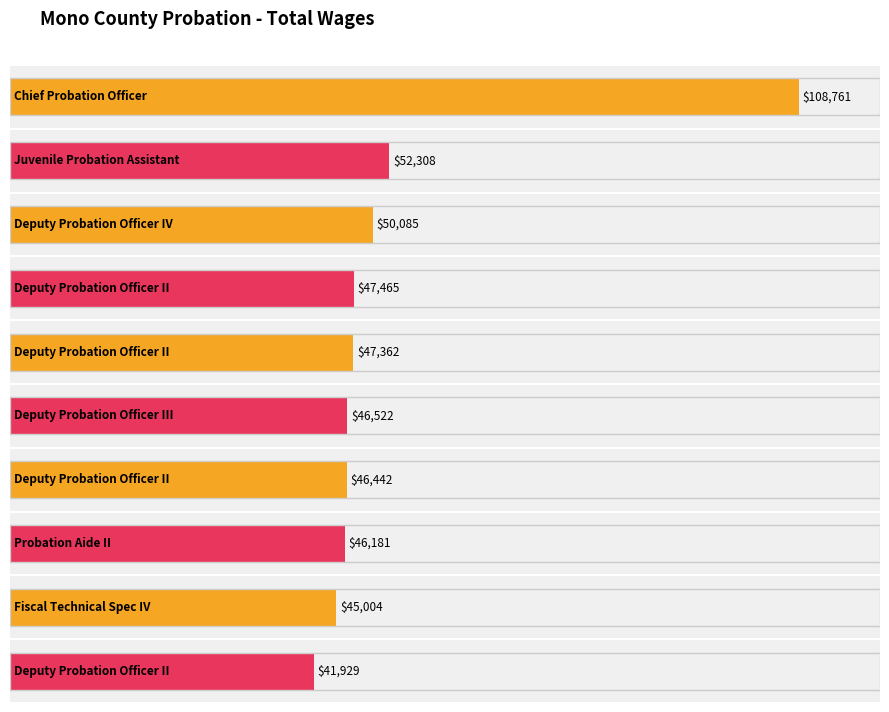

Rank the categories by value from lowest to highest.

Deputy Probation Officer II, Fiscal Technical Spec IV, Probation Aide II, Deputy Probation Officer II, Deputy Probation Officer III, Deputy Probation Officer II, Deputy Probation Officer II, Deputy Probation Officer IV, Juvenile Probation Assistant, Chief Probation Officer